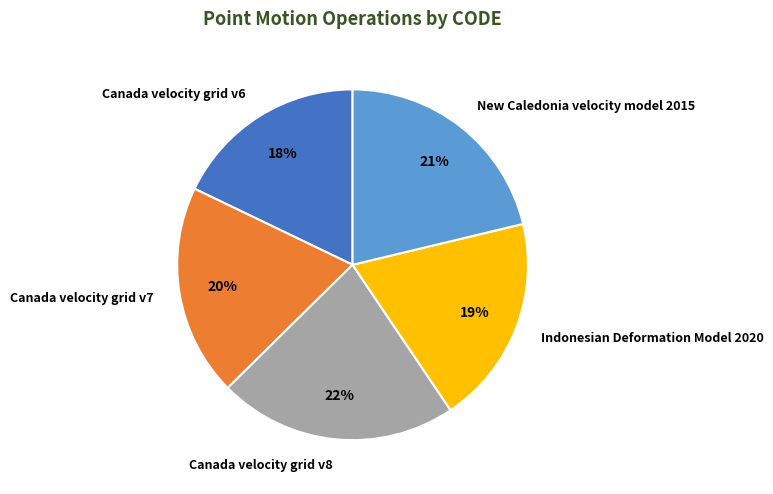

The New Caledonia velocity model 2015 slice represents 32% of the pie. True or false?

False